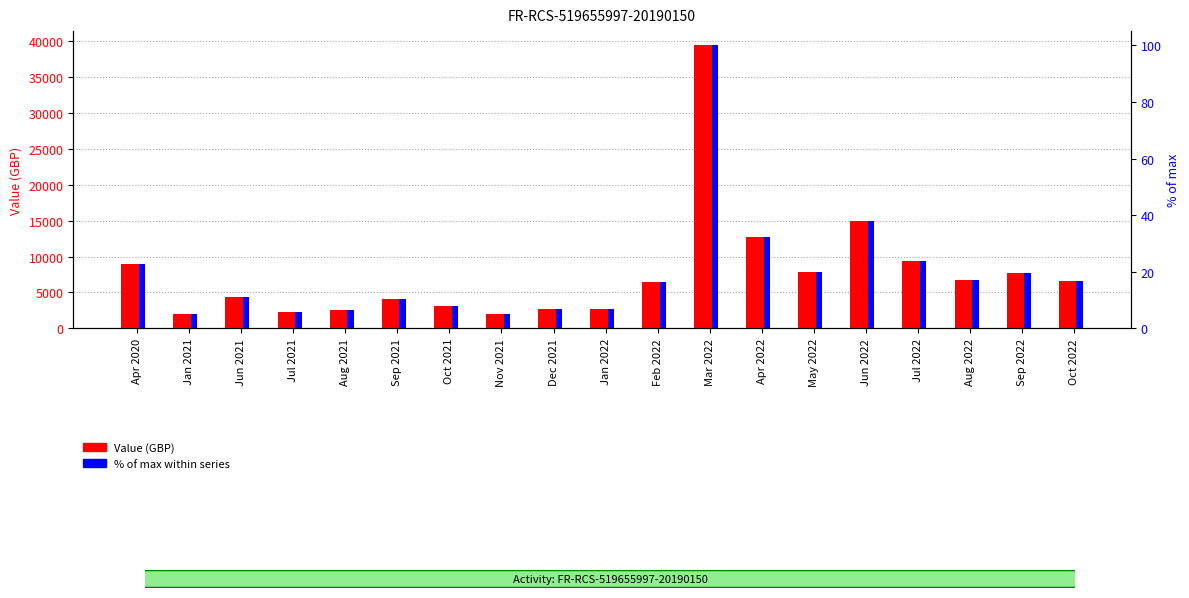

How many bars are there in each group?

2